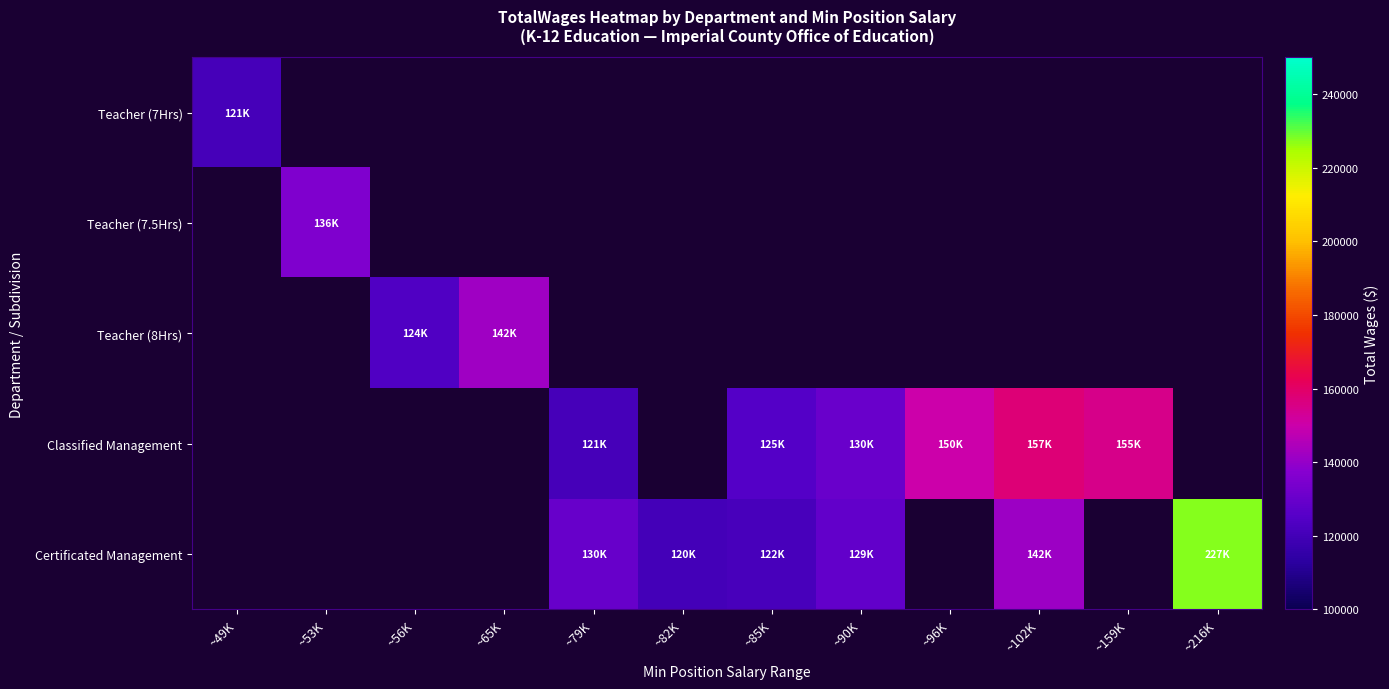

What is the maximum value shown in the chart?

227348.0